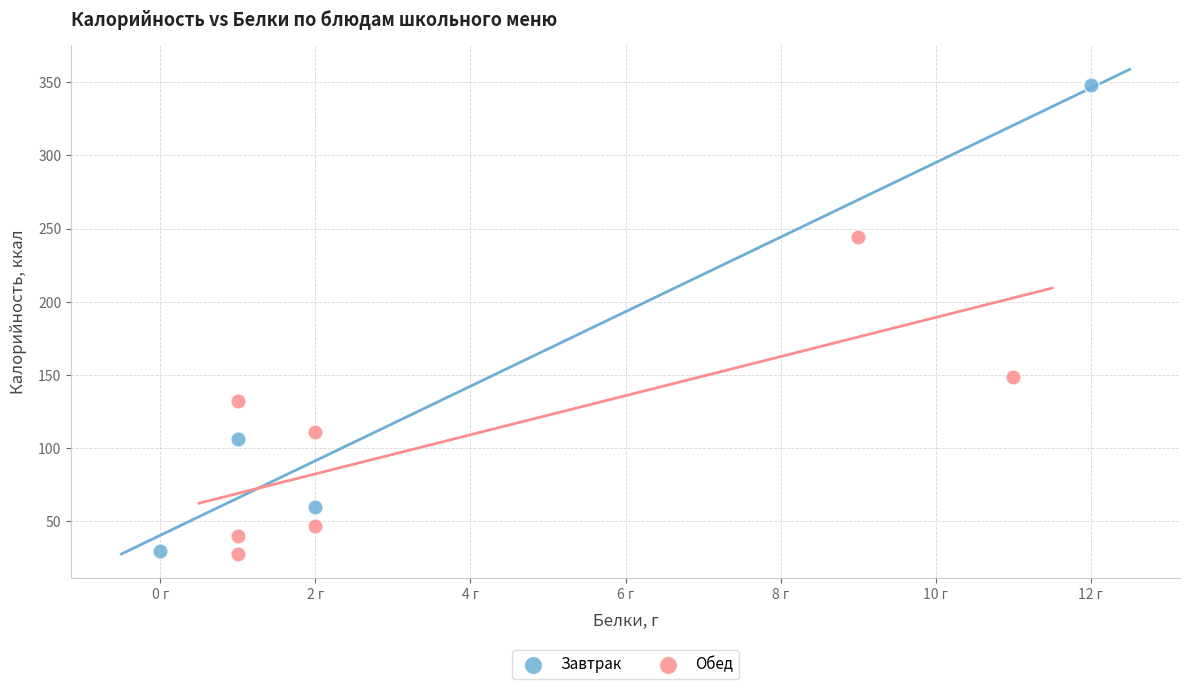

Which series has the widest spread of Y values?

Завтрак